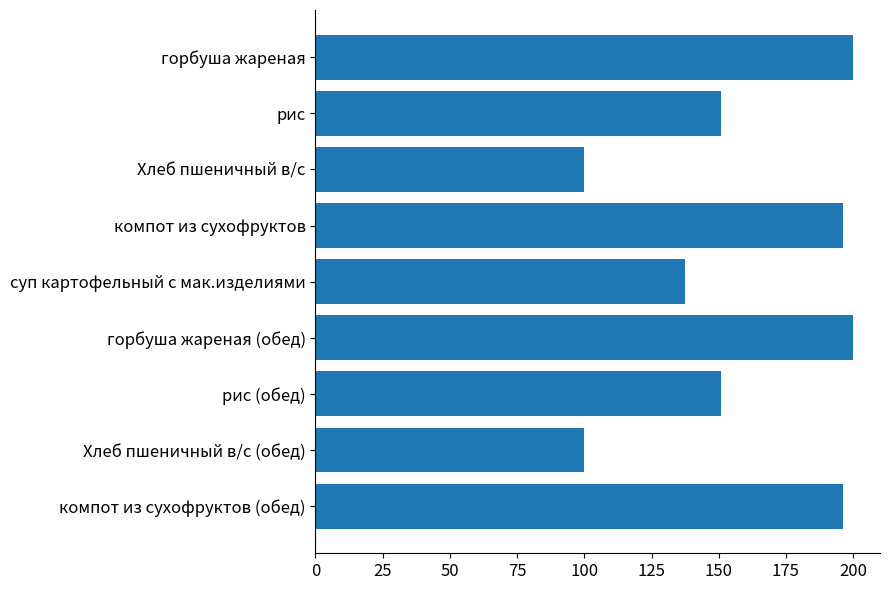

What is the average value?

159.1